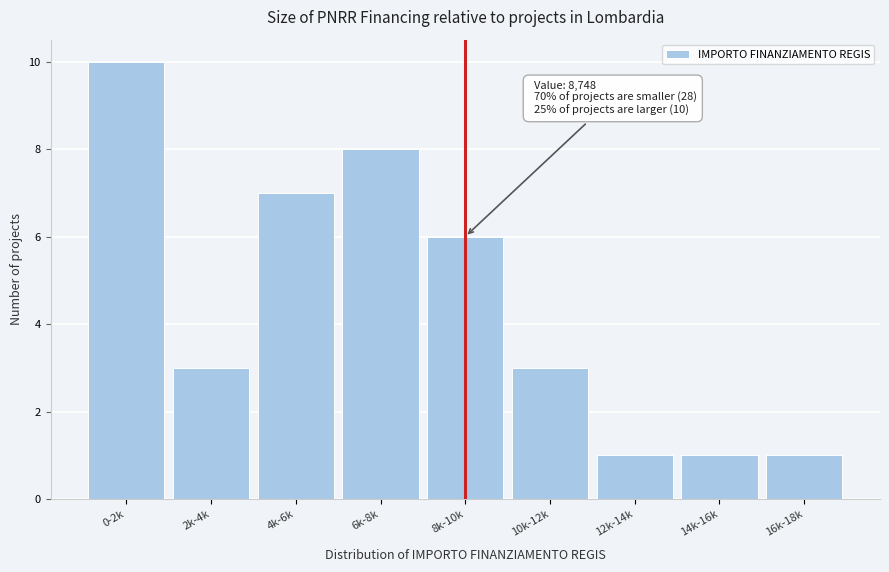

Reading left to right, list all the values displayed in this chart.

10	3	7	8	6	3	1	1	1